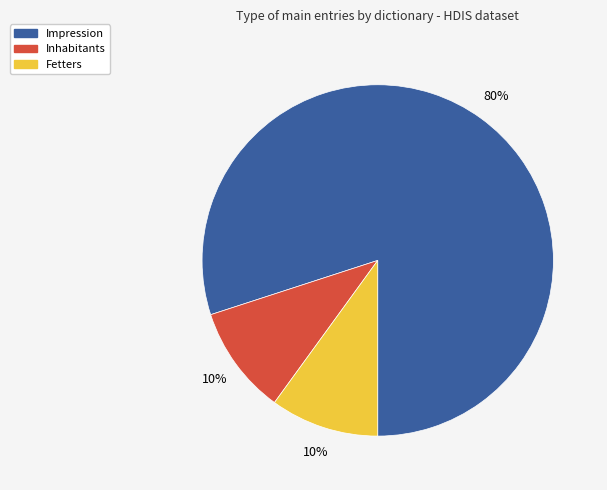

To the nearest percent, what is the difference between the largest and smallest slice percentages?

70%